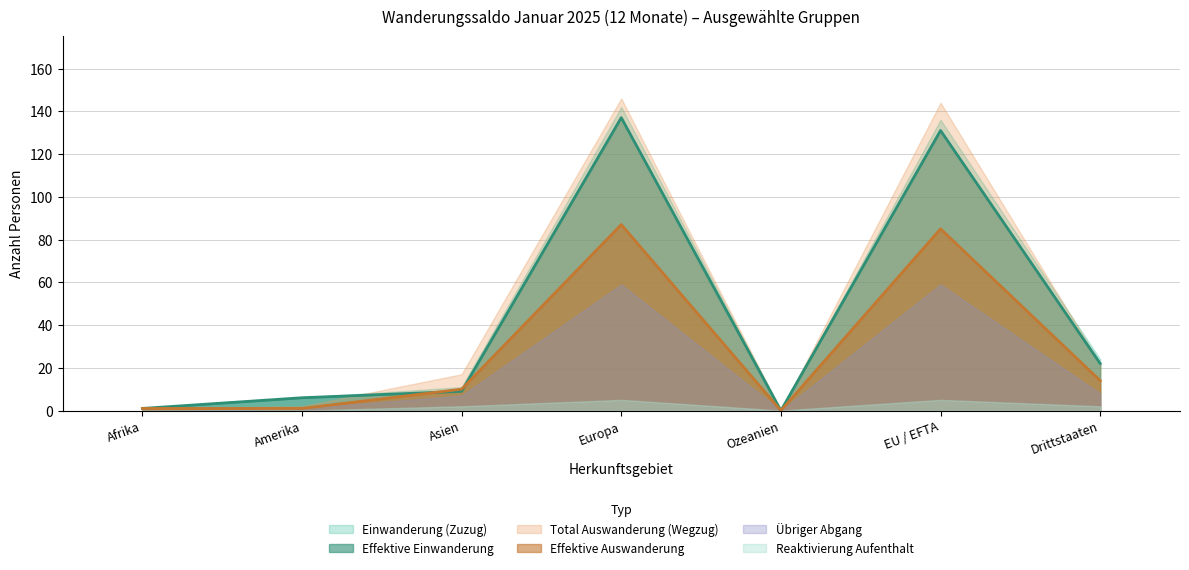

What is the value of the Effektive Auswanderung point at the 2nd from the left?

1